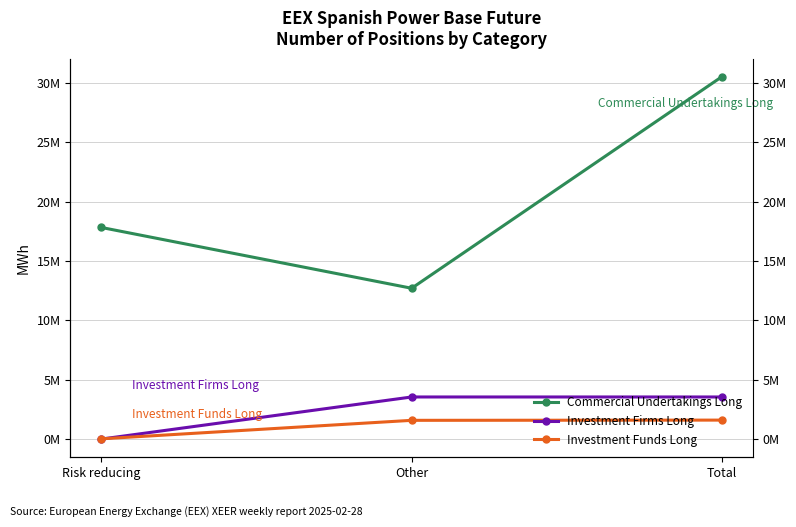

Reading right to left, list all the values displayed in this chart.

Commercial Undertakings Long: Total=30516420	Other=12698555	Risk reducing=17817865
Investment Firms Long: Total=3543453	Other=3543453	Risk reducing=0
Investment Funds Long: Total=1595371	Other=1576411	Risk reducing=18960